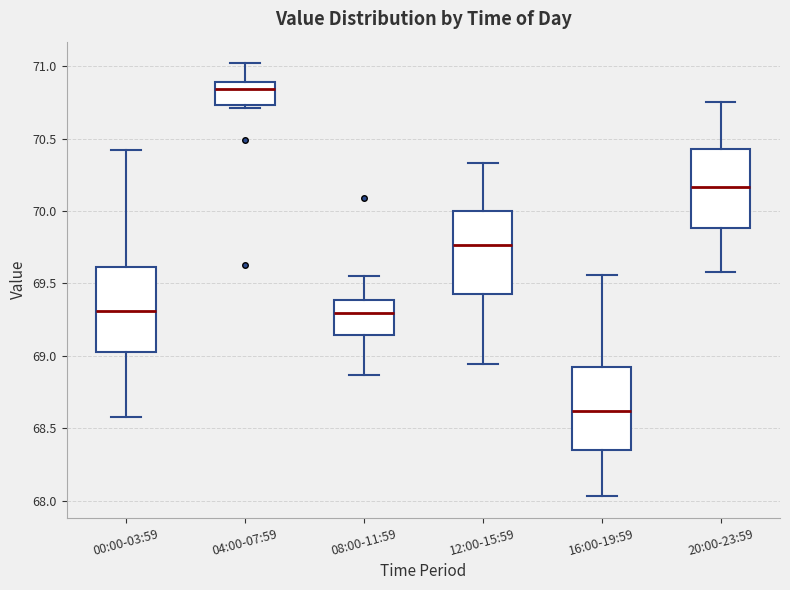

Reading left to right, read every box against the y-axis: the position of its median line, the range the box covers, and the ends of its whiskers. The values are not printed on the chart, so give them approximately, as read against the axis.

00:00-03:59: median 69.30, box 69.00 to 69.60, whiskers 68.60 to 70.40
04:00-07:59: median 70.85, box 70.75 to 70.90, whiskers 70.70 to 71.00
08:00-11:59: median 69.30, box 69.15 to 69.40, whiskers 68.85 to 69.55
12:00-15:59: median 69.75, box 69.45 to 70.00, whiskers 68.95 to 70.35
16:00-19:59: median 68.60, box 68.35 to 68.90, whiskers 68.05 to 69.55
20:00-23:59: median 70.15, box 69.90 to 70.45, whiskers 69.60 to 70.75